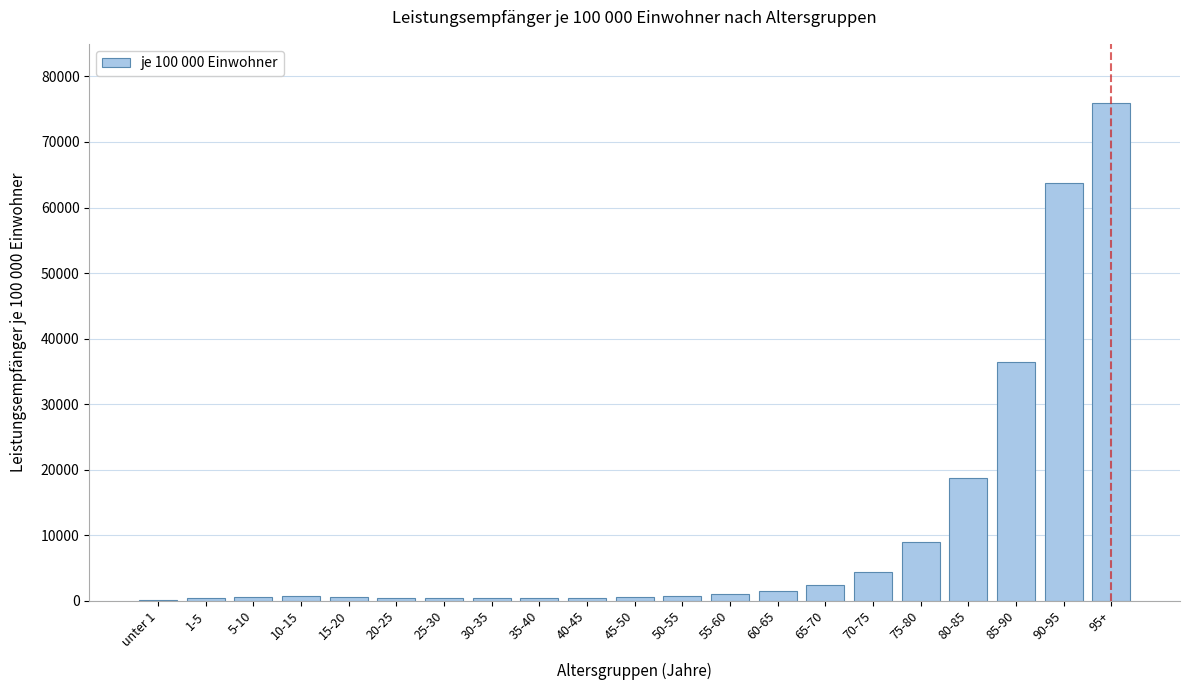

What is the greatest value displayed?

75873.1